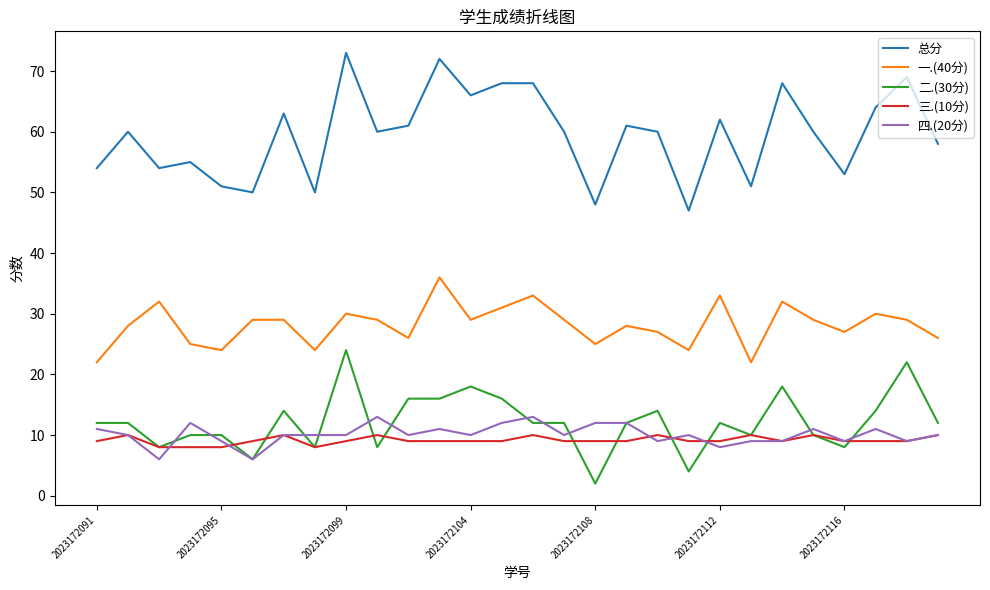

Reading right to left, transcribe all the data shown in this chart.

总分: 58	69	64	53	60	68	51	62	47	60	61	48	60	68	68	66	72	61	60	73	50	63	50	51	55	54	60	54
一.(40分): 26	29	30	27	29	32	22	33	24	27	28	25	29	33	31	29	36	26	29	30	24	29	29	24	25	32	28	22
二.(30分): 12	22	14	8	10	18	10	12	4	14	12	2	12	12	16	18	16	16	8	24	8	14	6	10	10	8	12	12
三.(10分): 10	9	9	9	10	9	10	9	9	10	9	9	9	10	9	9	9	9	10	9	8	10	9	8	8	8	10	9
四.(20分): 10	9	11	9	11	9	9	8	10	9	12	12	10	13	12	10	11	10	13	10	10	10	6	9	12	6	10	11